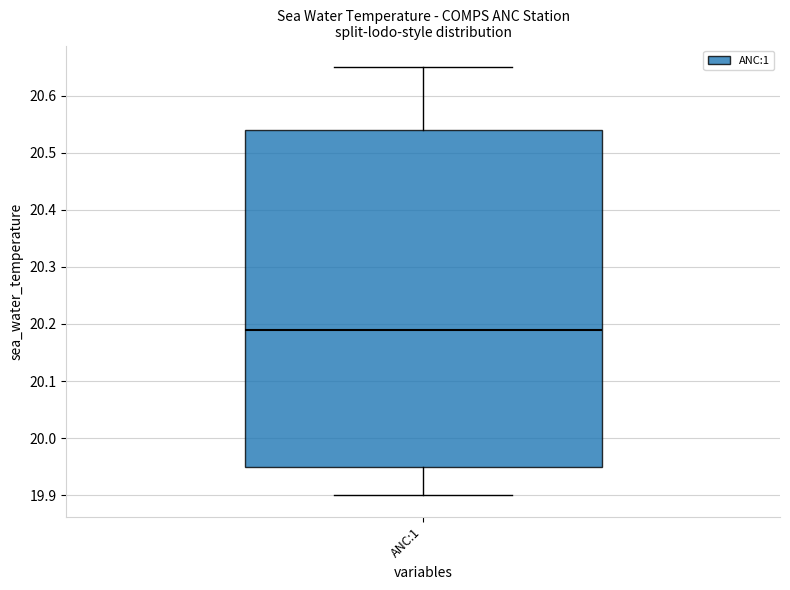

Read this box plot against the y-axis: the position of the median line, the range covered by the box, and the ends of both whiskers. The values are not printed on the chart, so give them approximately, as read against the axis.

median 20.19, box 19.95 to 20.54, whiskers 19.90 to 20.65